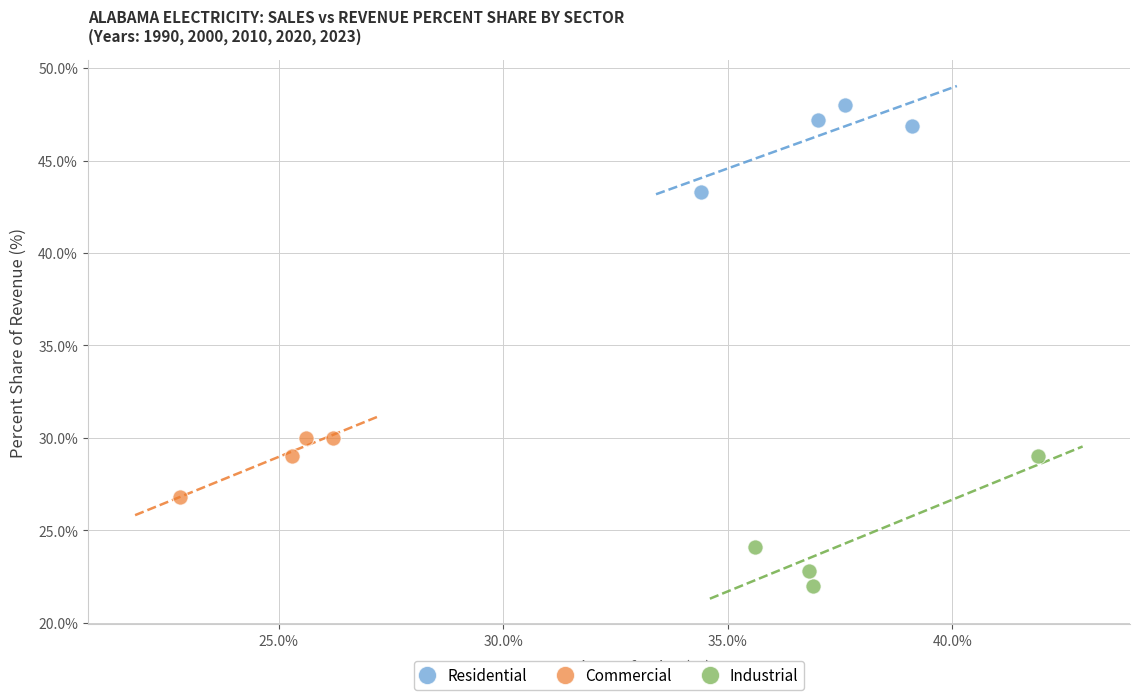

Which series reaches the minimum Y coordinate?

Industrial